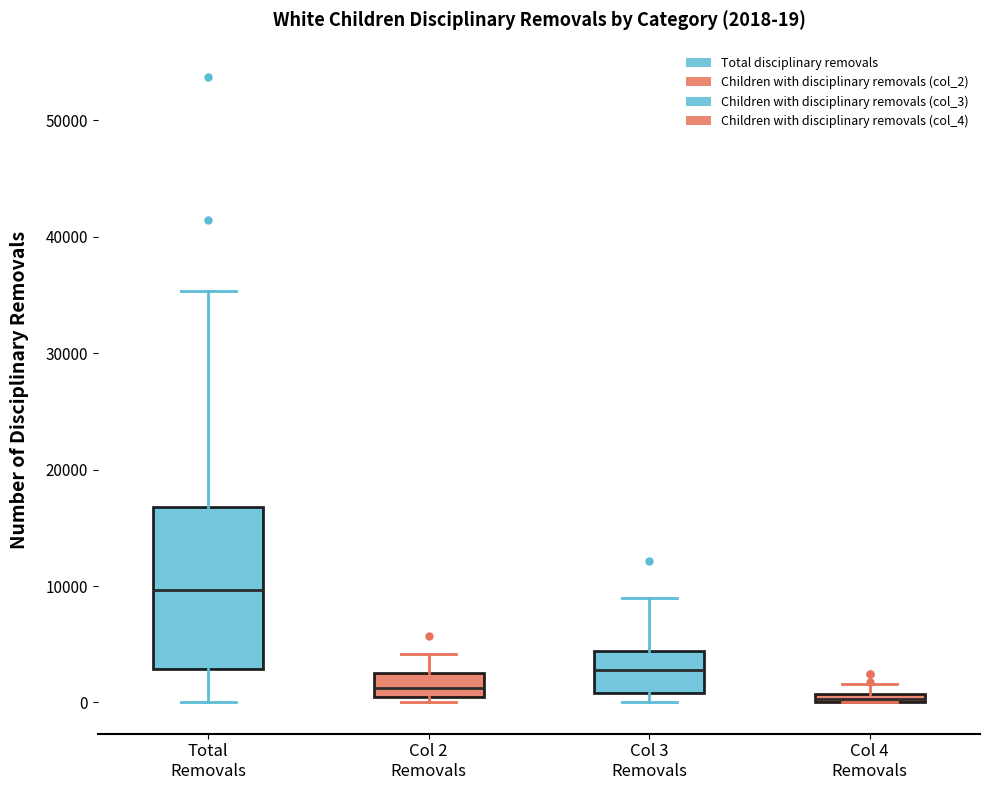

Which box's median line is the highest?

Total Removals